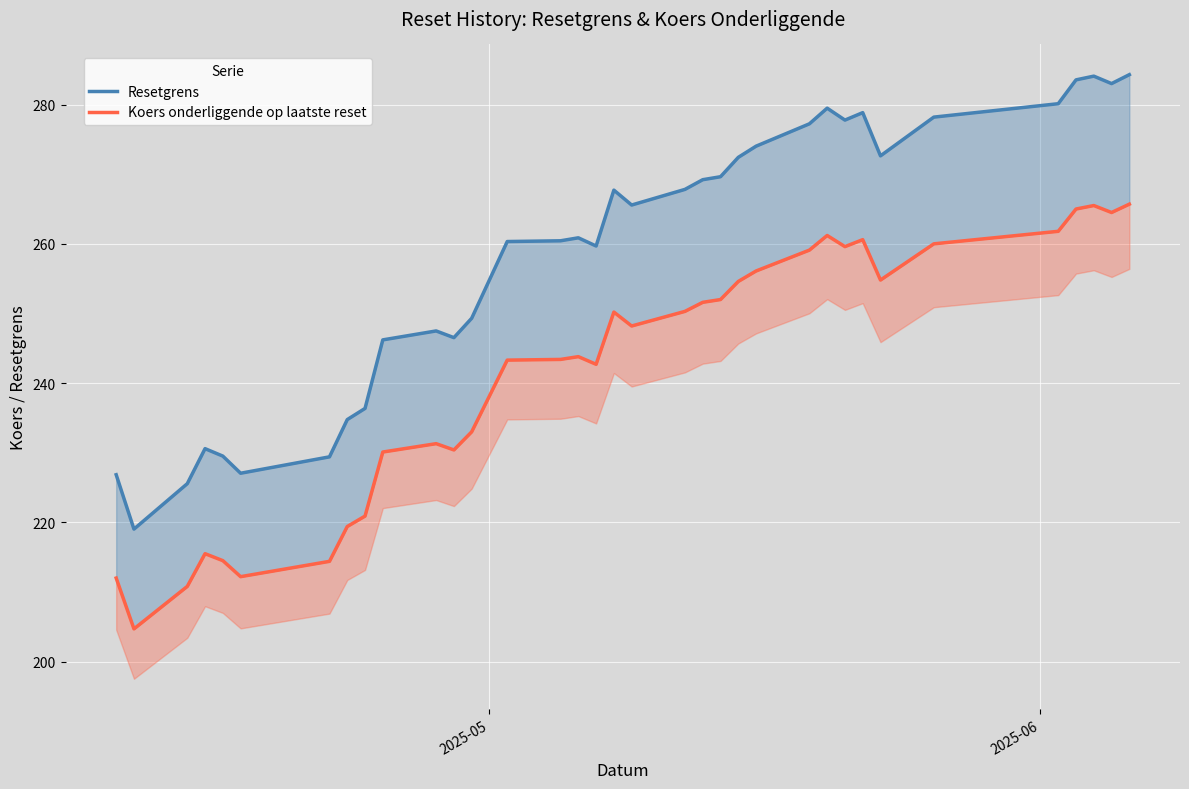

What is the difference between the second highest and minimum values in the Resetgrens series?

65.1